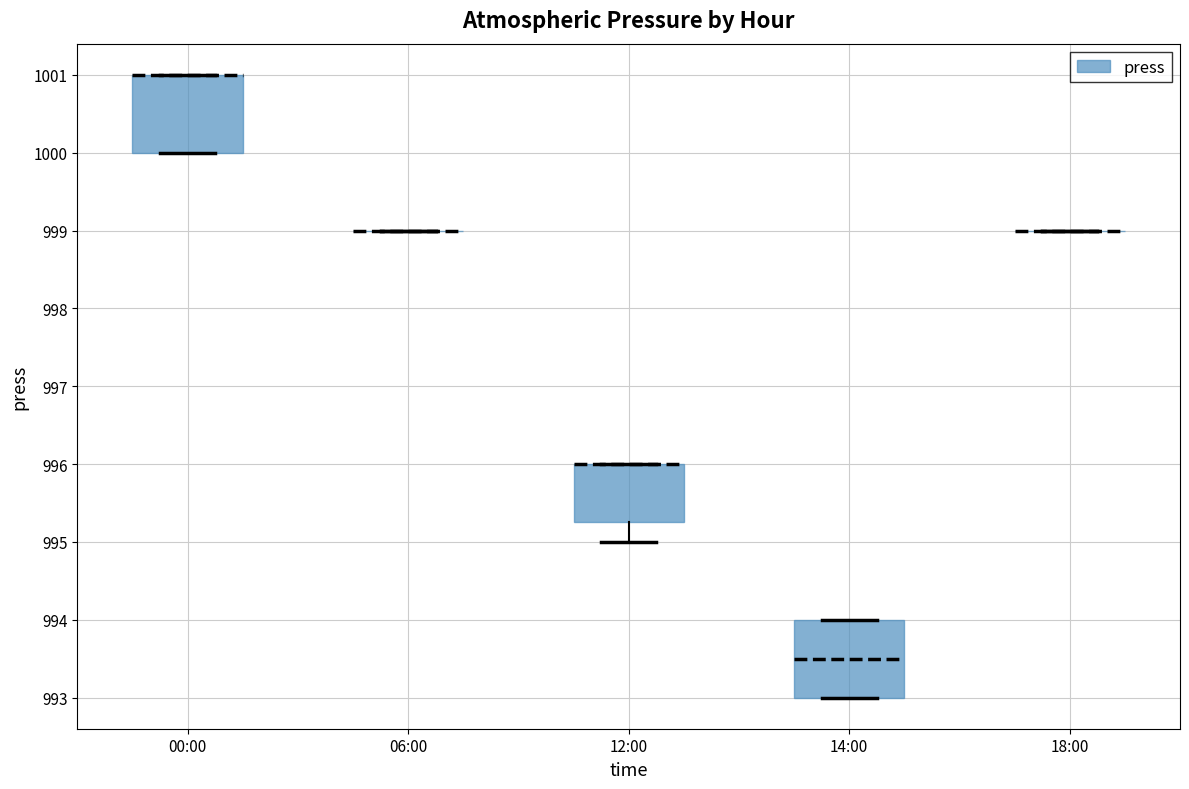

Reading left to right, read every box against the y-axis: the position of its median line, the range the box covers, and the ends of its whiskers. The values are not printed on the chart, so give them approximately, as read against the axis.

00:00: median 1001.0 (drawn on the box's upper edge), box 1000.0 to 1001.0, whiskers 1000.0 to 1001.0
06:00: box collapsed to a line at 999.0, whiskers 999.0 to 999.0
12:00: median 996.0 (drawn on the box's upper edge), box 995.3 to 996.0, whiskers 995.0 to 996.0
14:00: median 993.5, box 993.0 to 994.0, whiskers 993.0 to 994.0
18:00: box collapsed to a line at 999.0, whiskers 999.0 to 999.0